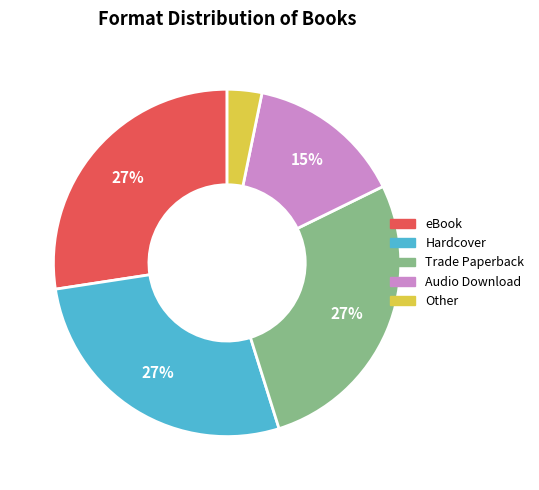

Is there a majority slice in this chart?

No